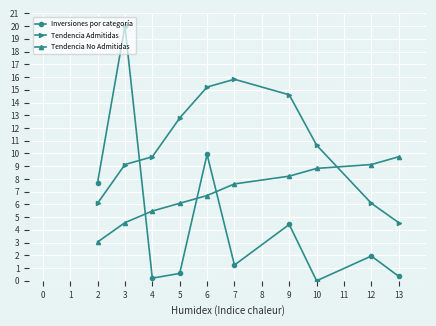

What value does the Tendencia Admitidas series have at 5?

12.8